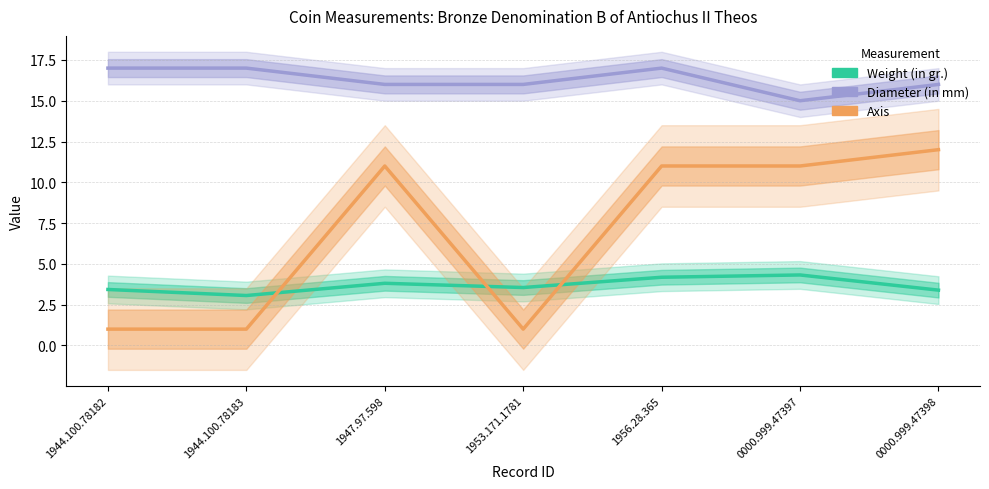

Which series changed the most between 1944.100.78183 and 1947.97.598?

Axis